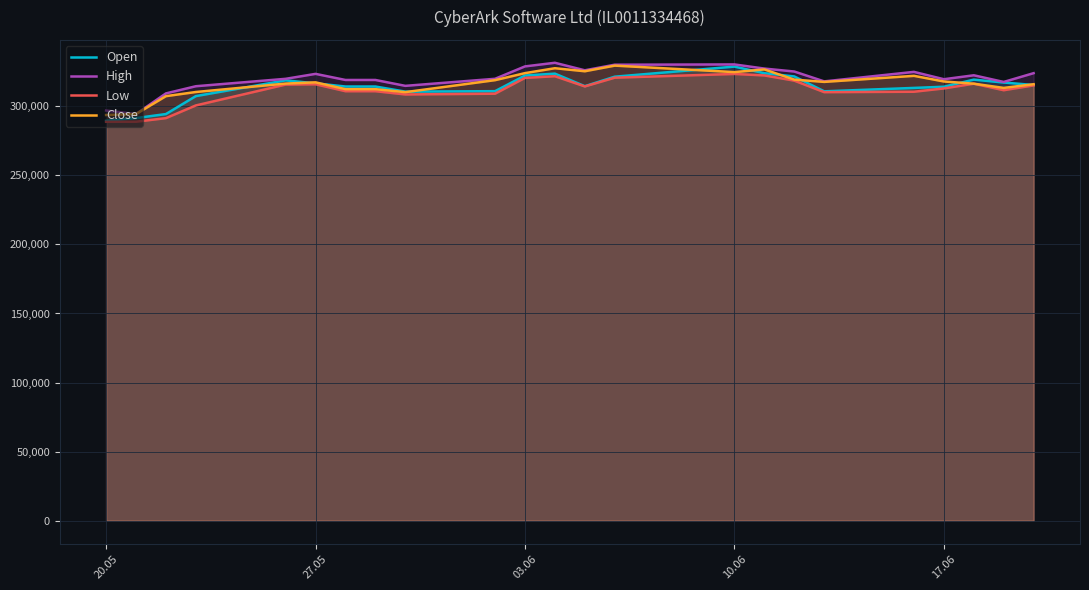

What is the sum of all Low values?

7158851